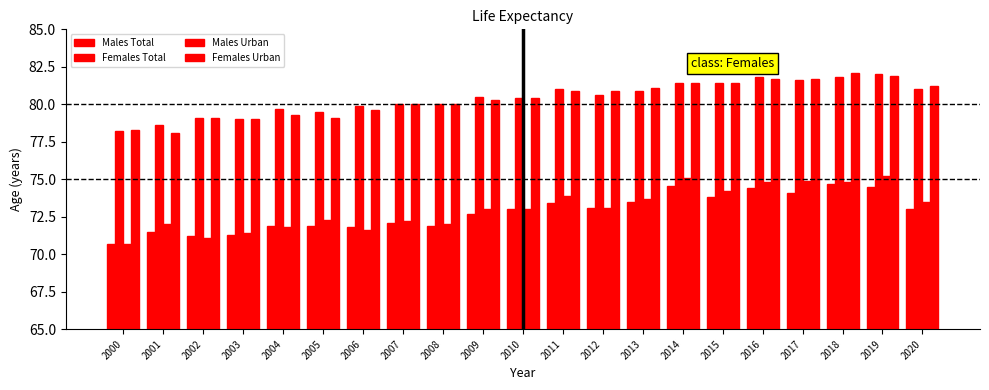

How many distinct data groups are displayed?

4